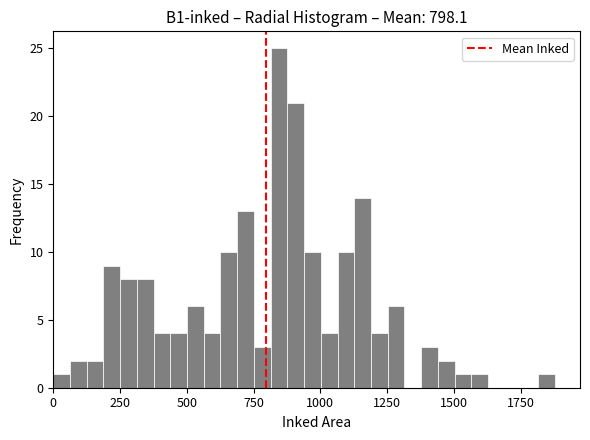

Read against the x-axis, roughly where is the centre of the tallest bar?

850